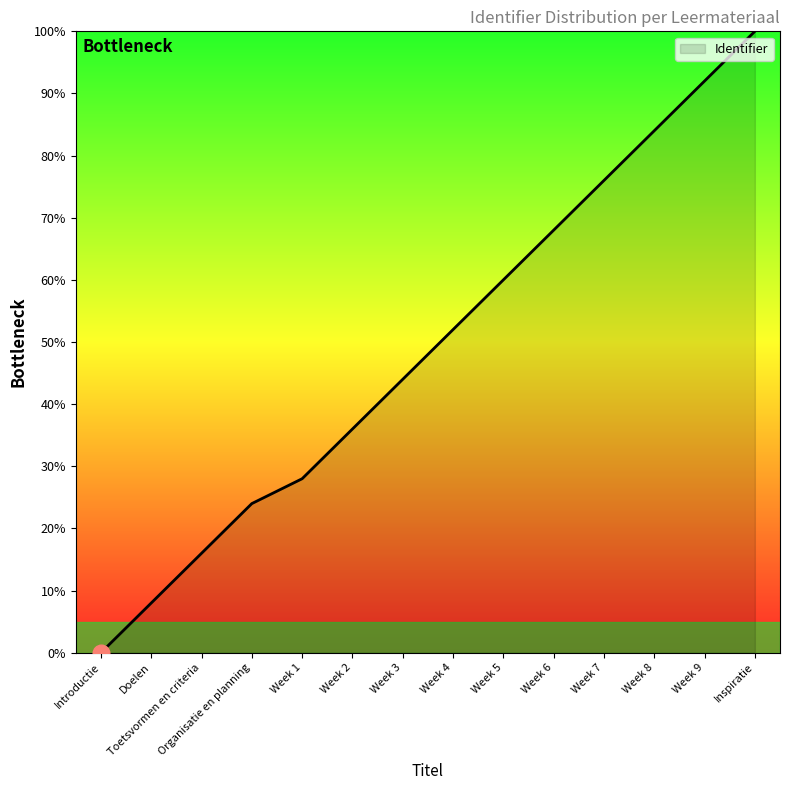

True or false: the data shows 99.2 at Week 7.

False